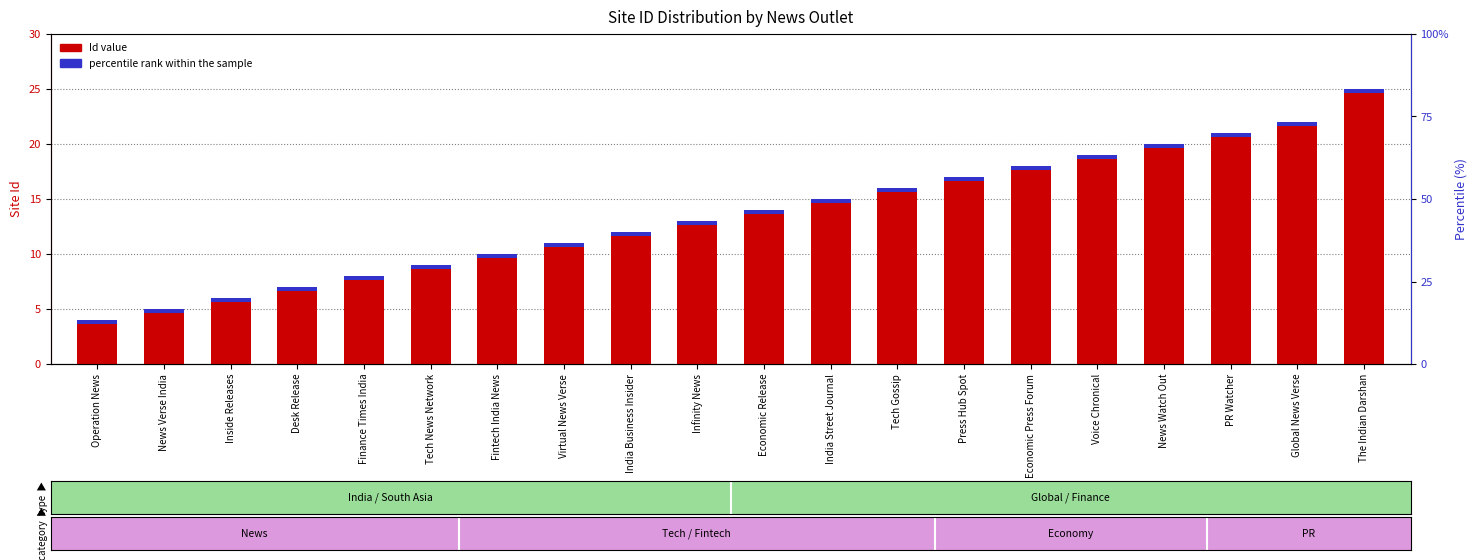

What is the average value?

14